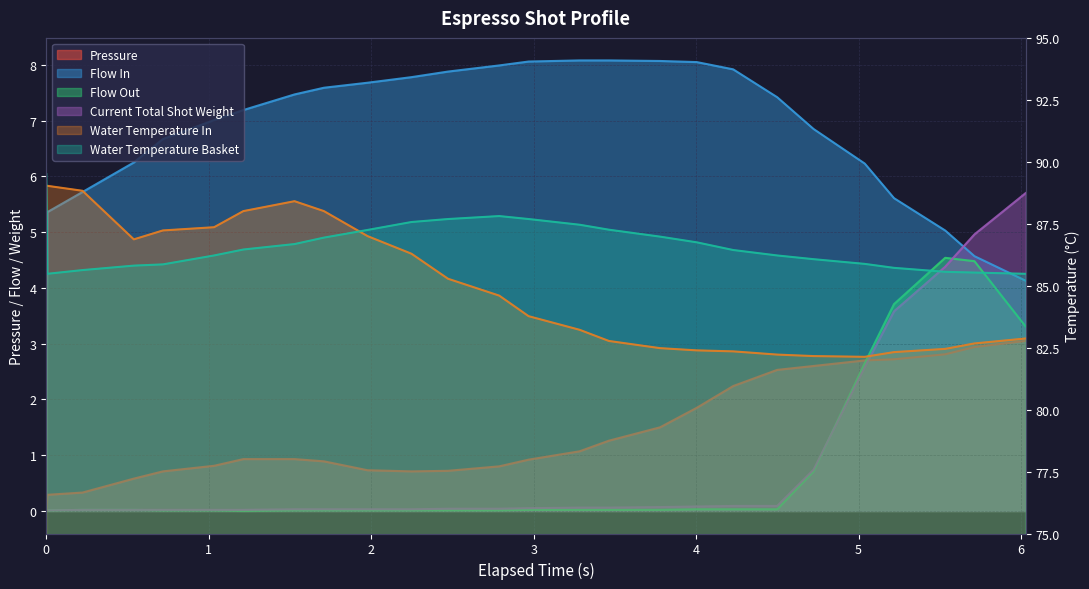

Rank the series at 4.499 from lowest to highest value.

flow_out, current_total_shot_weight, pressure, flow_in, water_temperature_basket